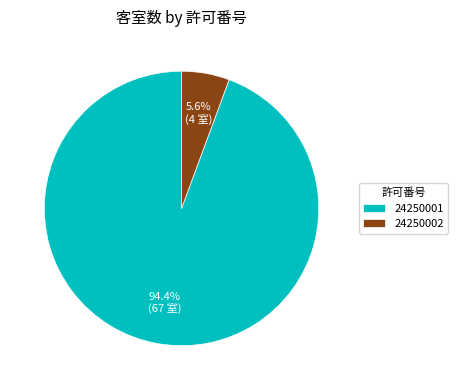

Rank the categories by value from highest to lowest.

24250001, 24250002